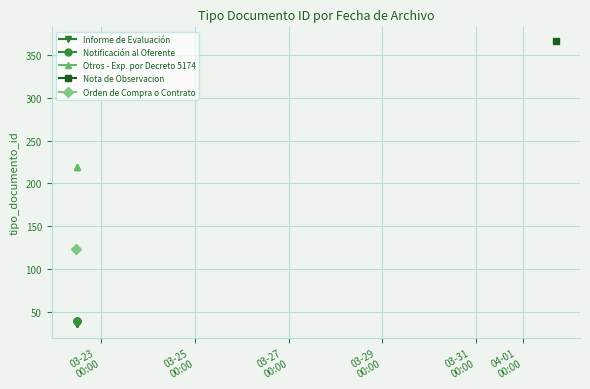

What is the value of the Informe de Evaluación point at the 3rd from the left?

36